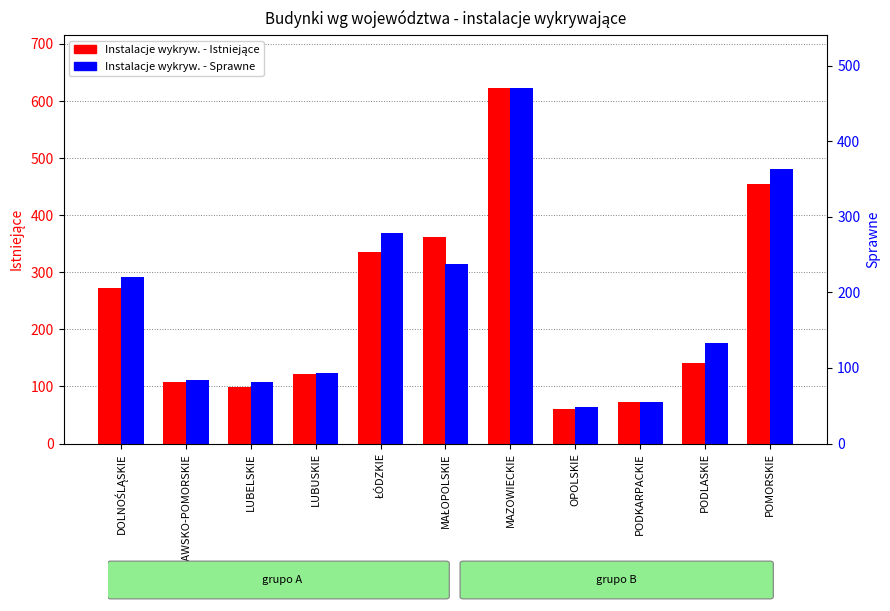

What is the difference between the Instalacje wykryw. - Istniejące values at MAZOWIECKIE and OPOLSKIE?

561